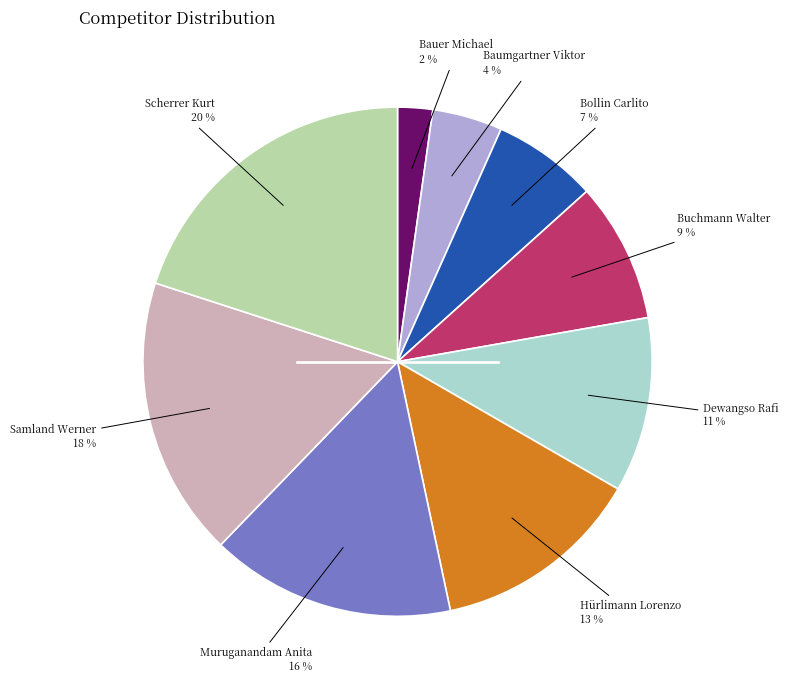

To the nearest percent, what is the average slice percentage?

11%